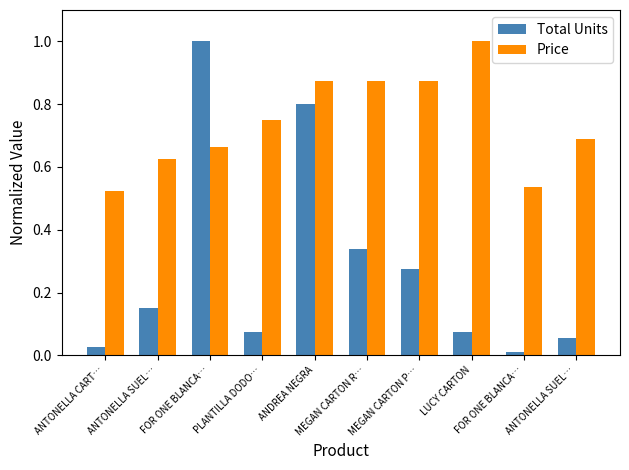

Reading left to right, extract all data points from this chart.

Total Units: ANTONELLA CART…=0.0	ANTONELLA SUEL…=0.2	FOR ONE BLANCA…=1.0	PLANTILLA DODO…=0.1	ANDREA NEGRA=0.8	MEGAN CARTON R…=0.3	MEGAN CARTON P…=0.3	LUCY CARTON=0.1	FOR ONE BLANCA…=0.0	ANTONELLA SUEL…=0.1
Price: ANTONELLA CART…=0.5	ANTONELLA SUEL…=0.6	FOR ONE BLANCA…=0.7	PLANTILLA DODO…=0.8	ANDREA NEGRA=0.9	MEGAN CARTON R…=0.9	MEGAN CARTON P…=0.9	LUCY CARTON=1.0	FOR ONE BLANCA…=0.5	ANTONELLA SUEL…=0.7